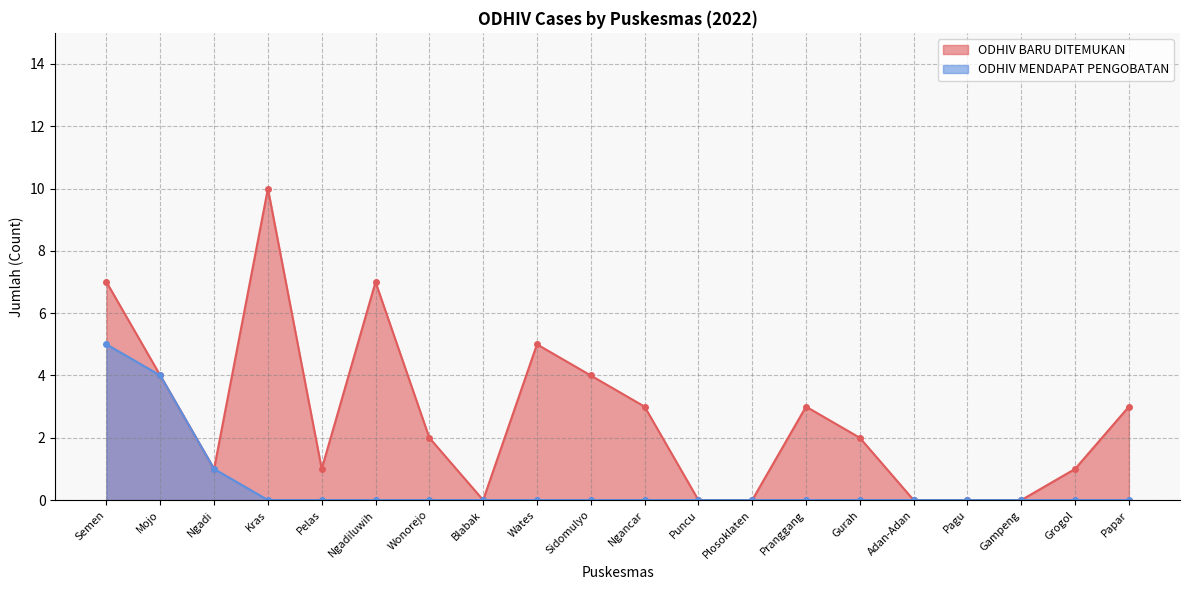

How many values in ODHIV MENDAPAT PENGOBATAN are above zero?

3